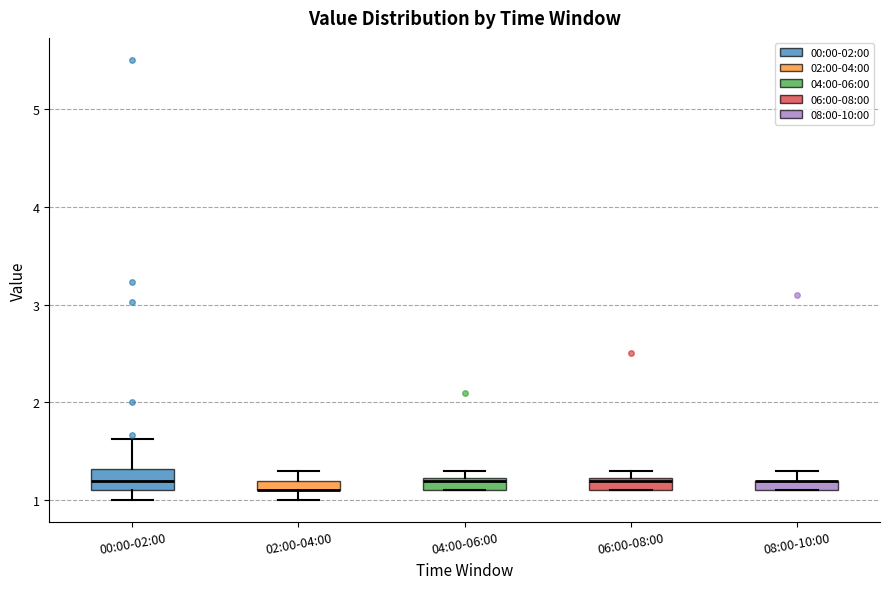

Where is the lower edge of the box for 04:00-06:00 on the y-axis? The values are not printed on the chart, so give them approximately, as read against the axis.

1.1